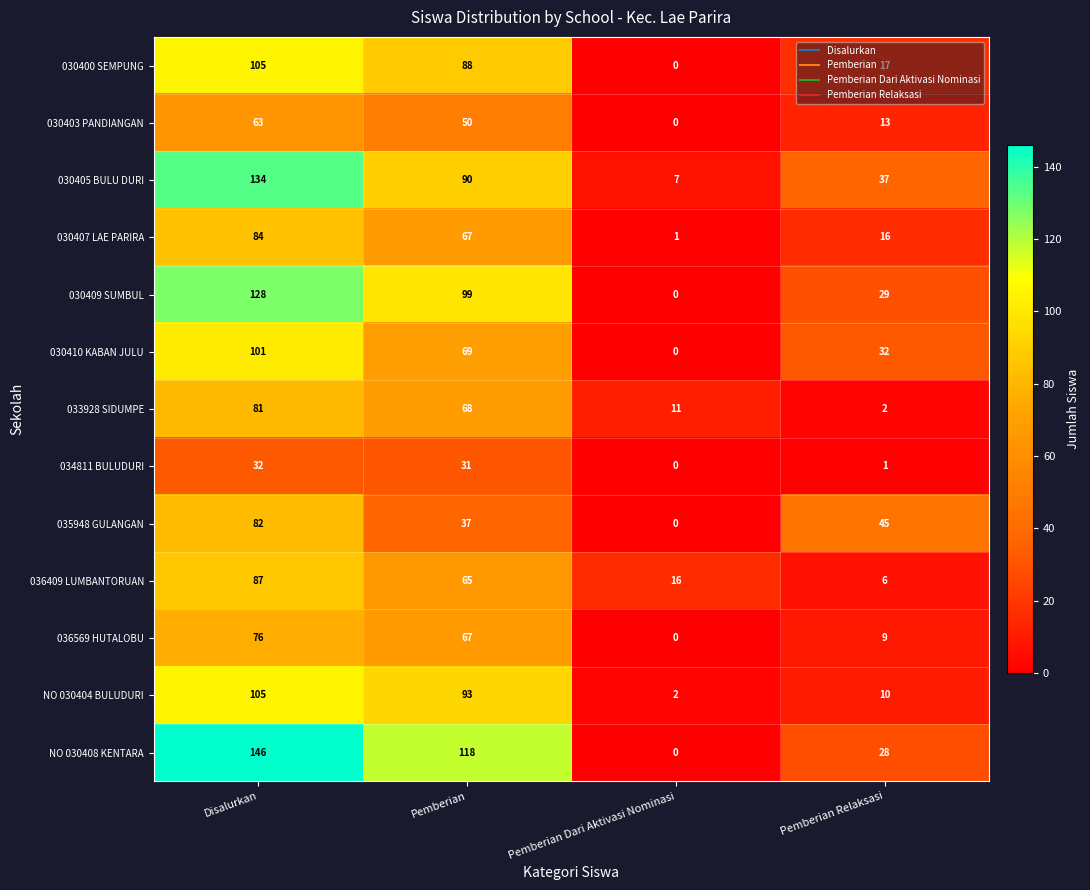

Which category has the highest value in the 030403 PANDIANGAN series?

Disalurkan